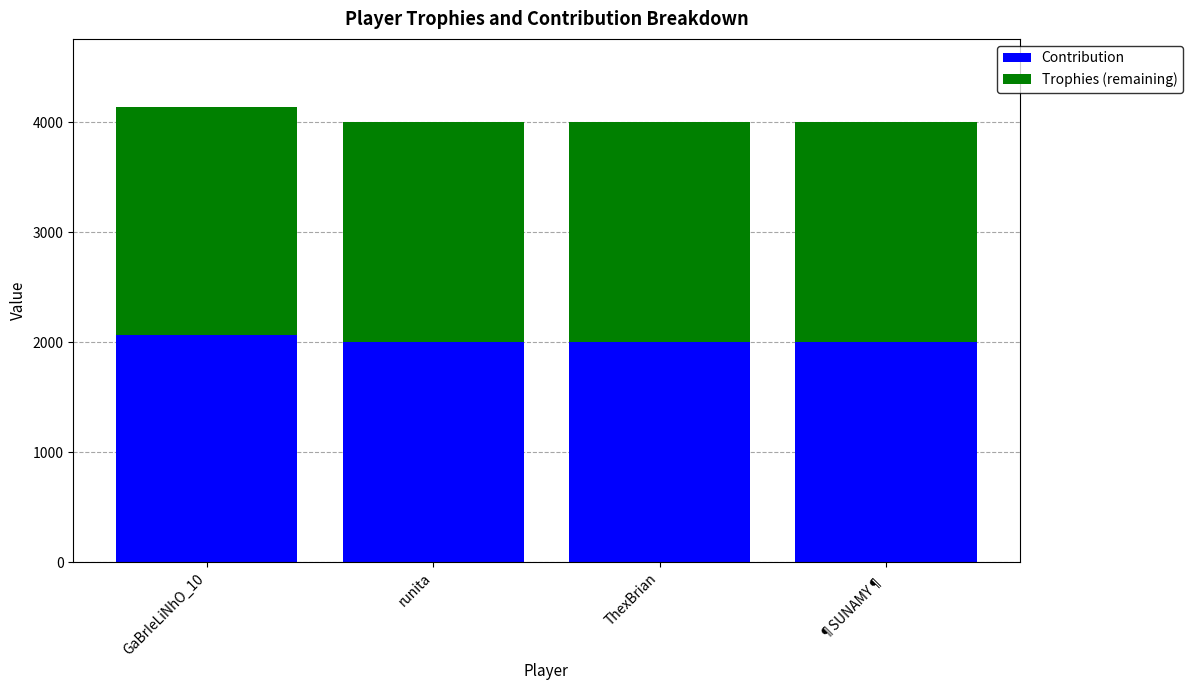

What is the total value across all series at GaBrIeLiNhO_10?

4137